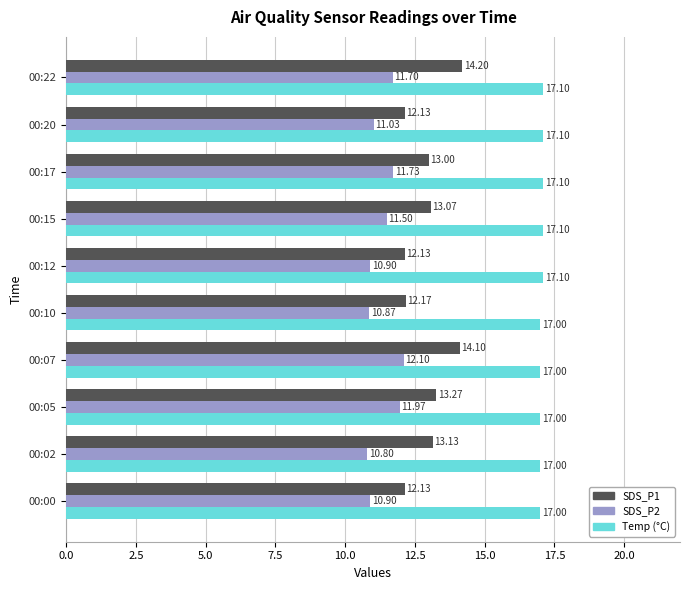

At which category is the sum across all series the highest?

00:07